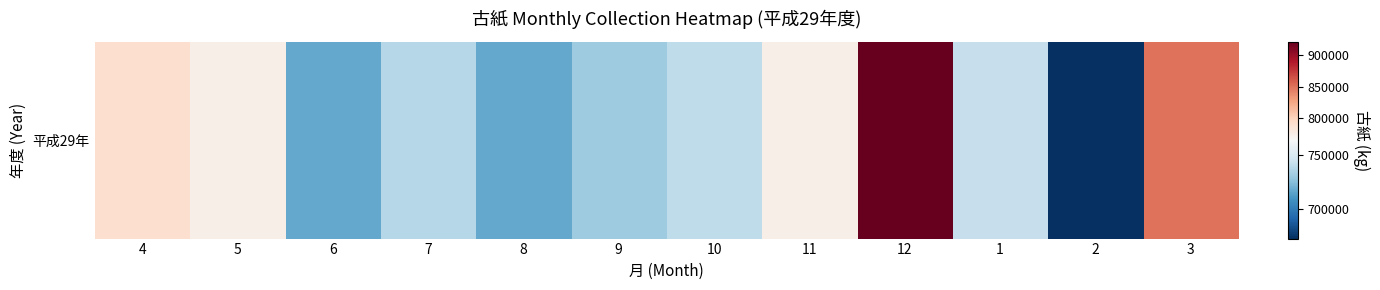

Which has a higher value, 9 or 8?

9